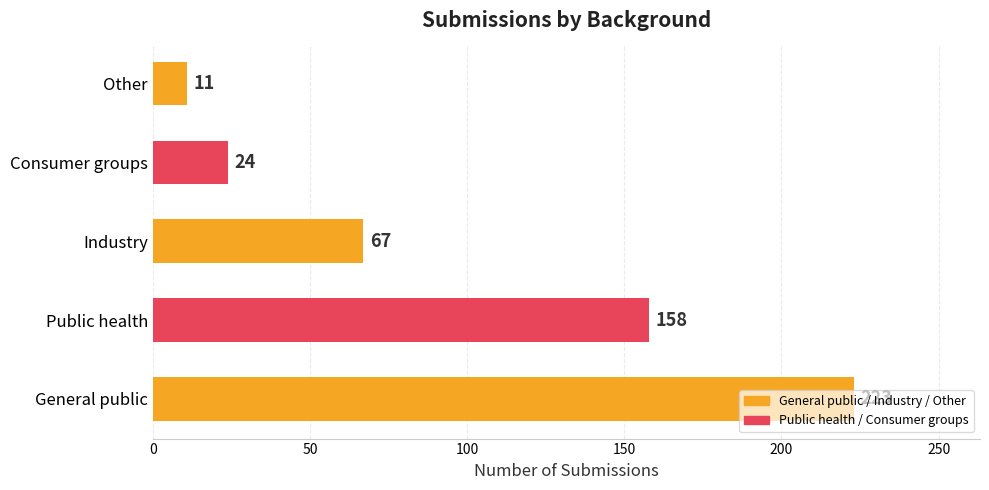

Which category has the lowest value across all series?

Other